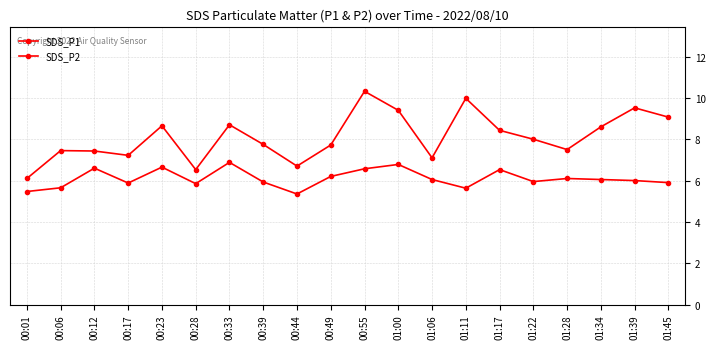

What is the sum of all SDS_P2 values?

122.0